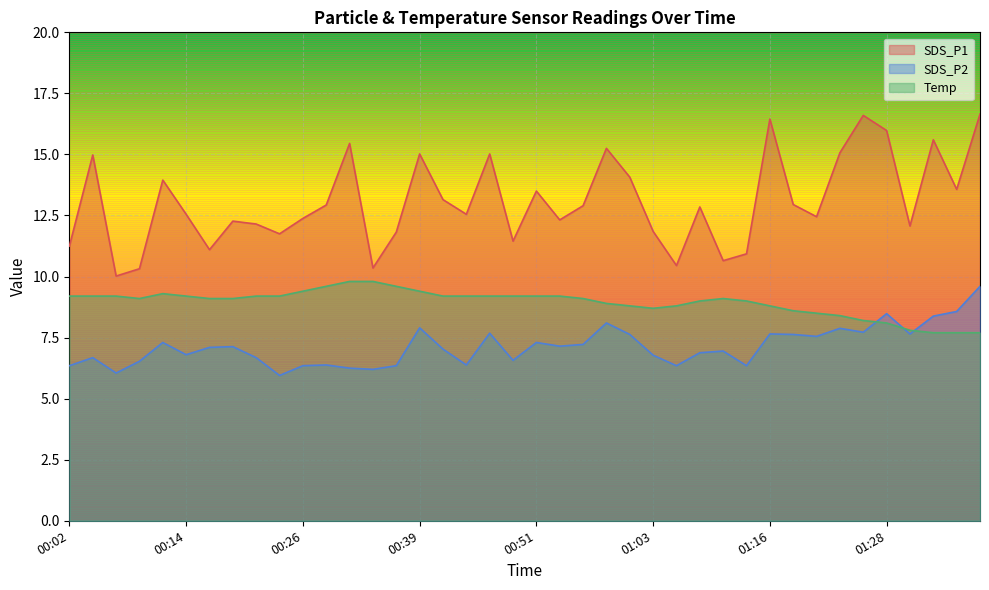

What is the highest value of the Temp series?

9.8